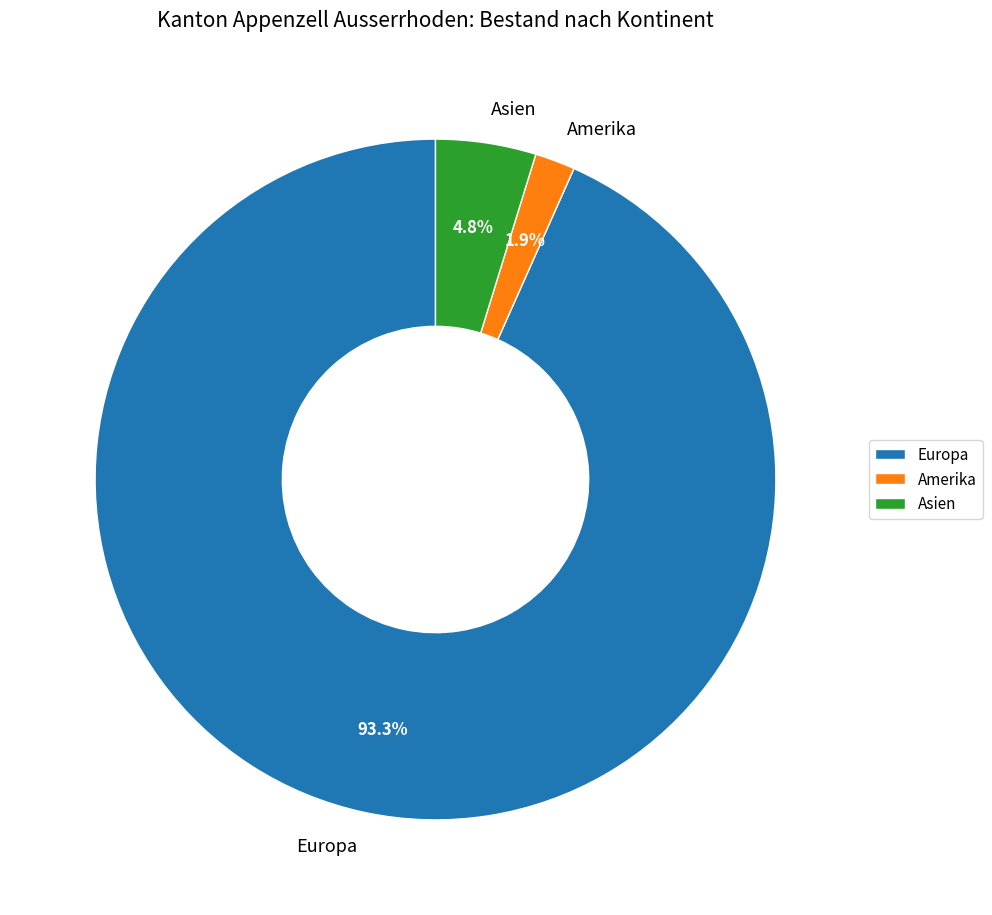

To the nearest percent, what percentage of the pie is Amerika?

2%